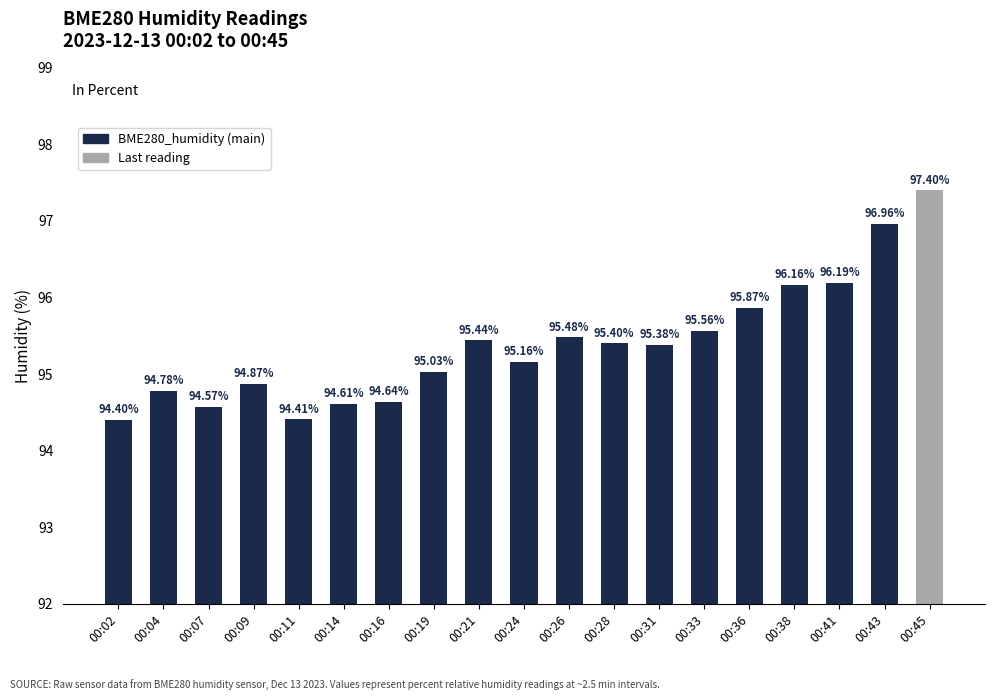

True or false: the data shows 95.4 at 00:21.

True